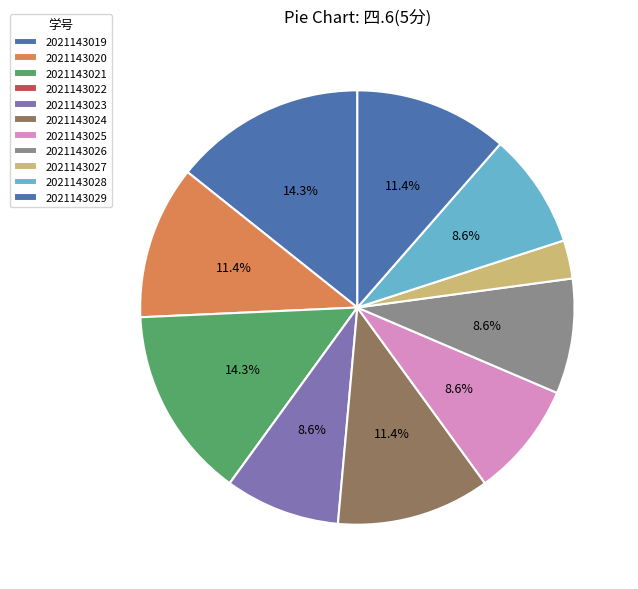

To the nearest percent, what is the combined percentage of 2021143019 and 2021143026?

23%